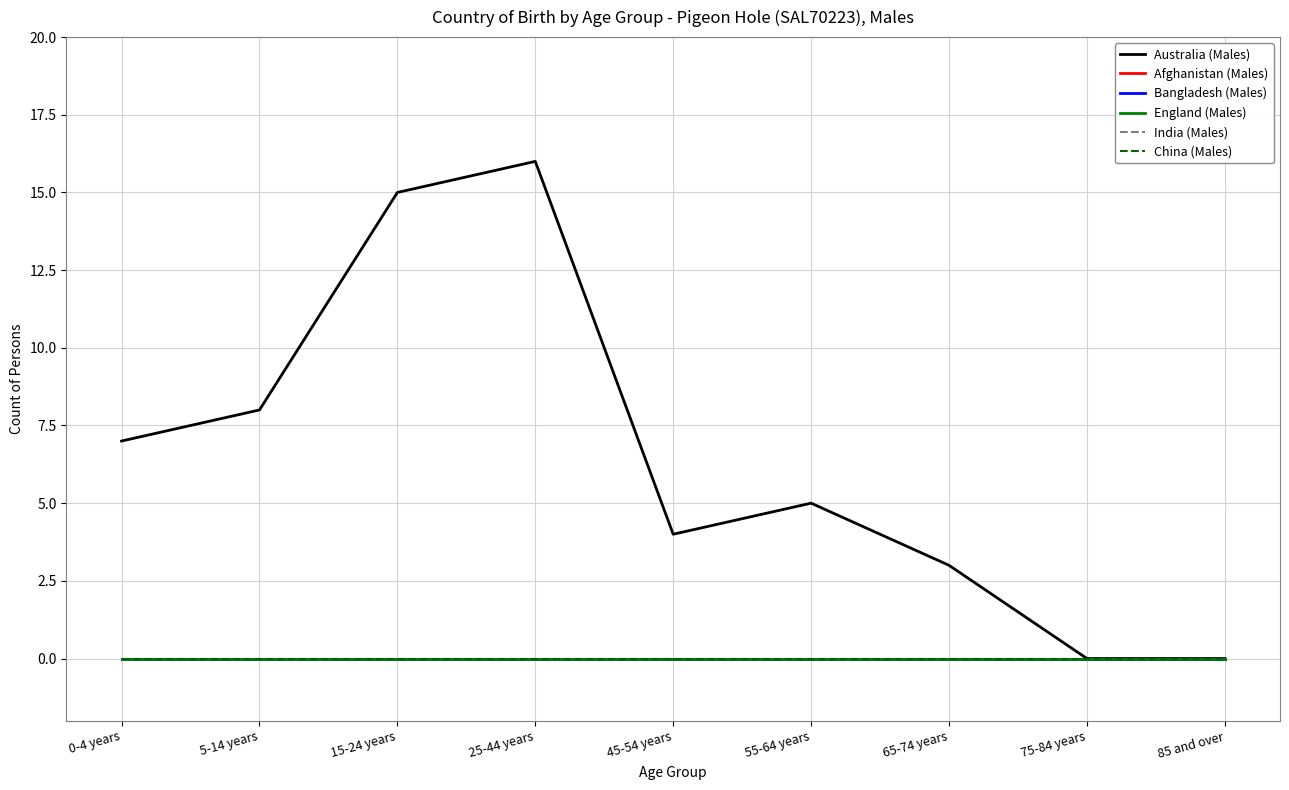

Does the chart display data point markers on the line(s)?

No